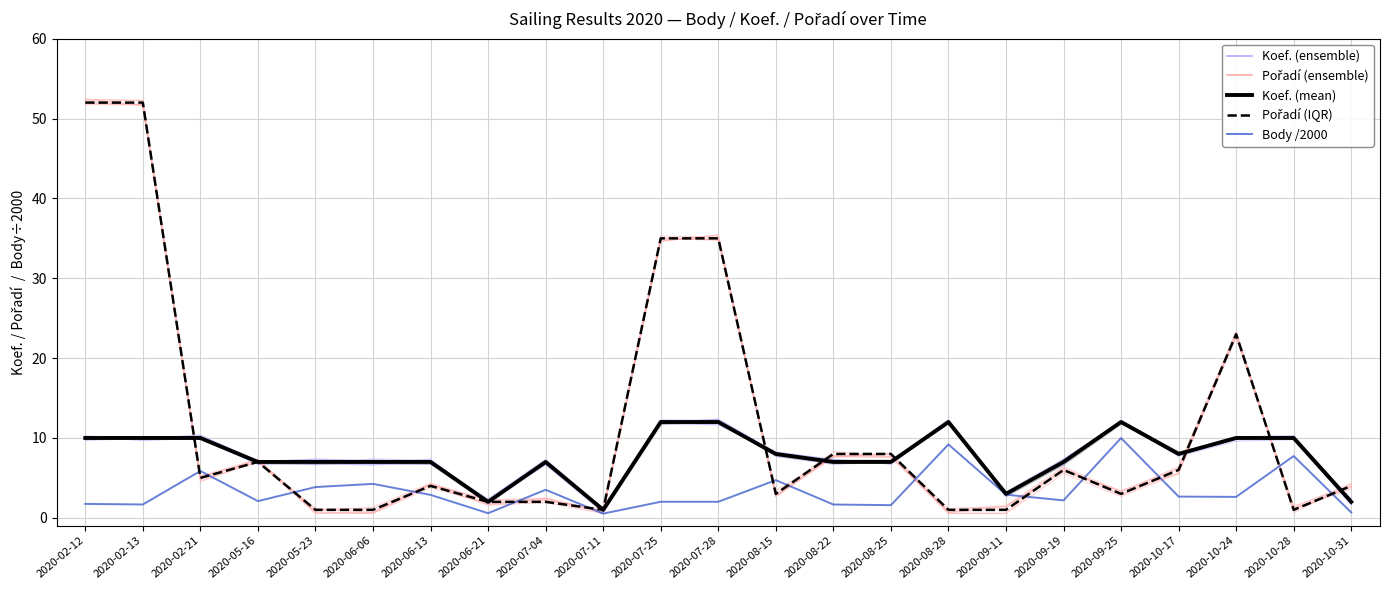

Is it true that Body /2000 equals 1.4 at 2020-05-23?

False